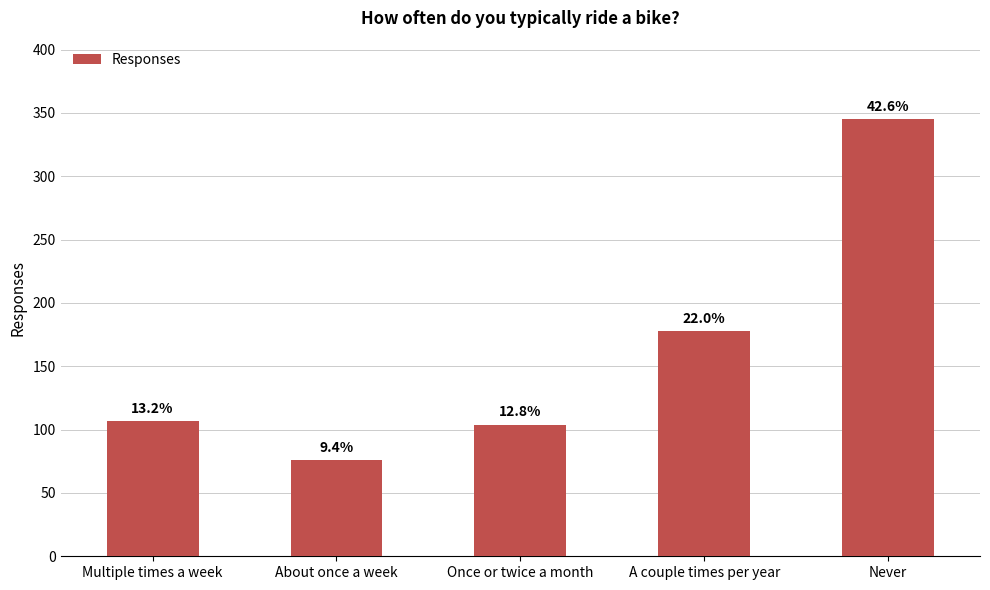

Between Never and A couple times per year, which is larger?

Never